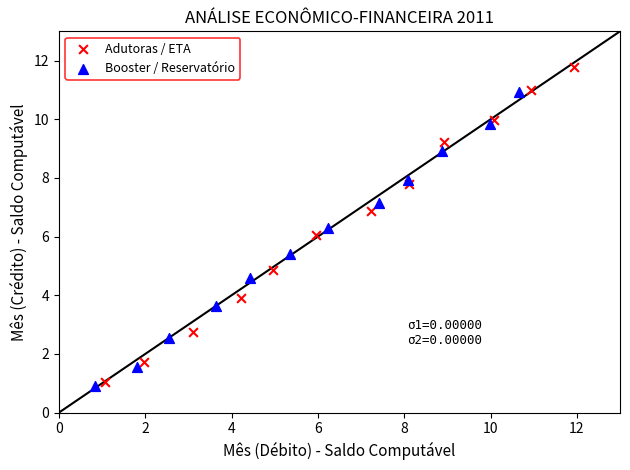

Which series has the largest Y range (max minus min)?

Adutoras / ETA